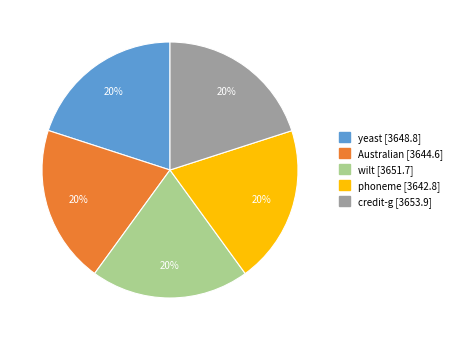

Is the sum of Australian and credit-g greater than half?

No